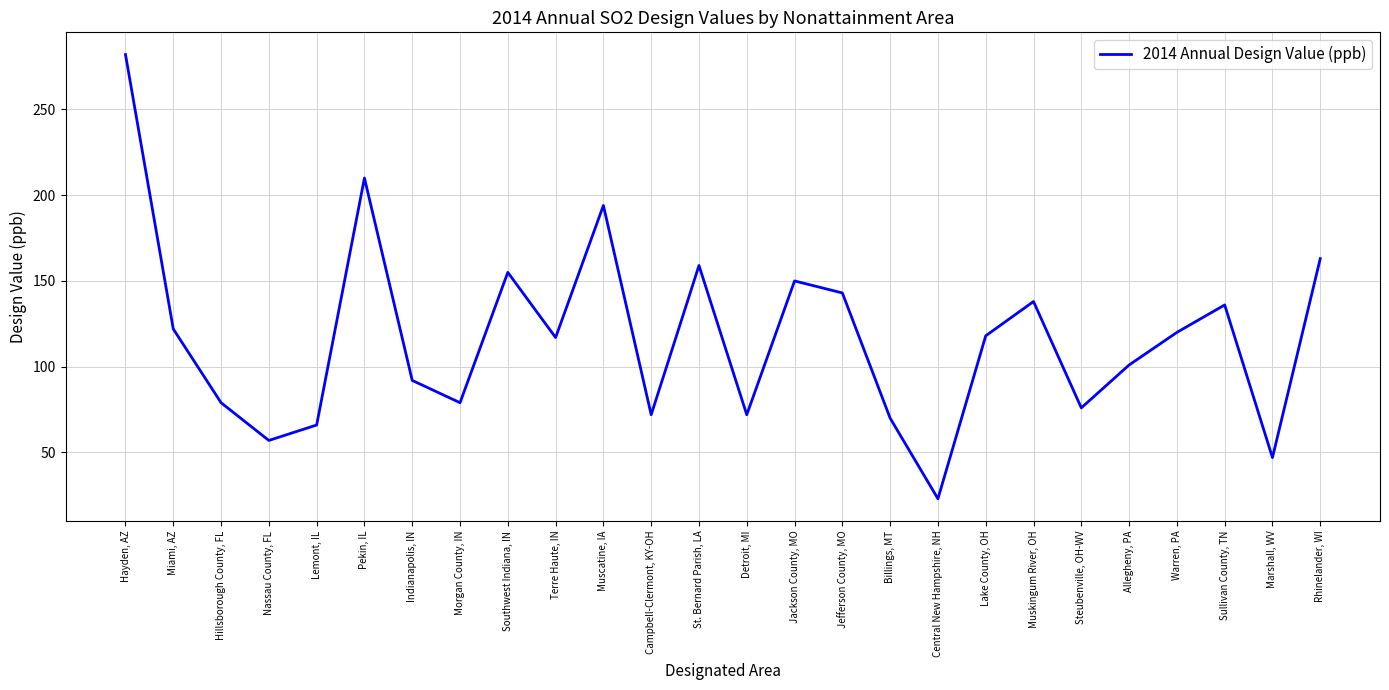

What is the difference between the maximum and second lowest values?

235